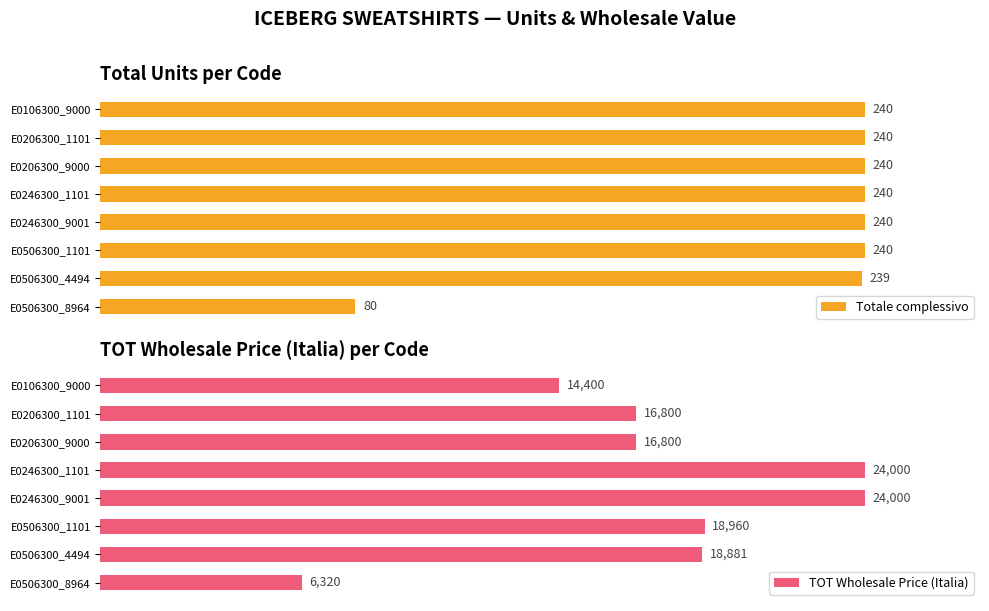

What is the maximum value for TOT Wholesale Price (Italia)?

24000